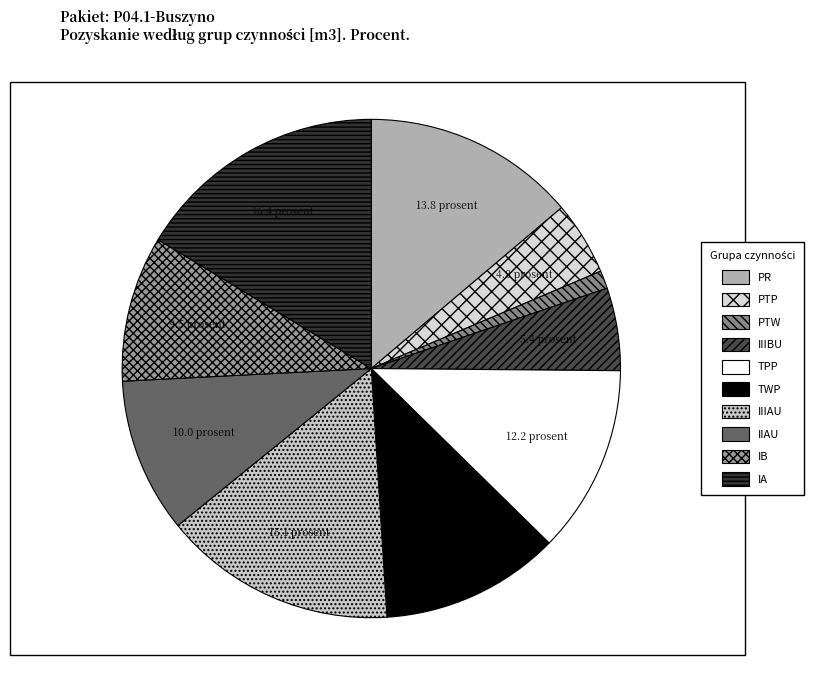

Rank the categories by value from highest to lowest.

IA, IIIAU, PR, TPP, TWP, IIAU, IB, IIIBU, PTP, PTW